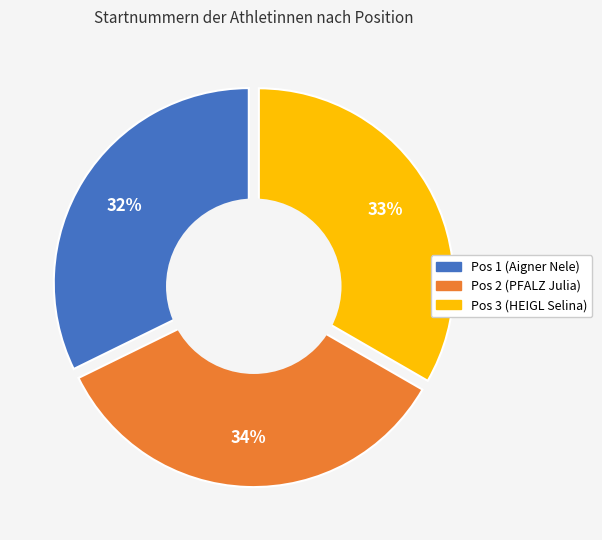

Rank the categories by value from highest to lowest.

Pos 2 (PFALZ Julia), Pos 3 (HEIGL Selina), Pos 1 (Aigner Nele)